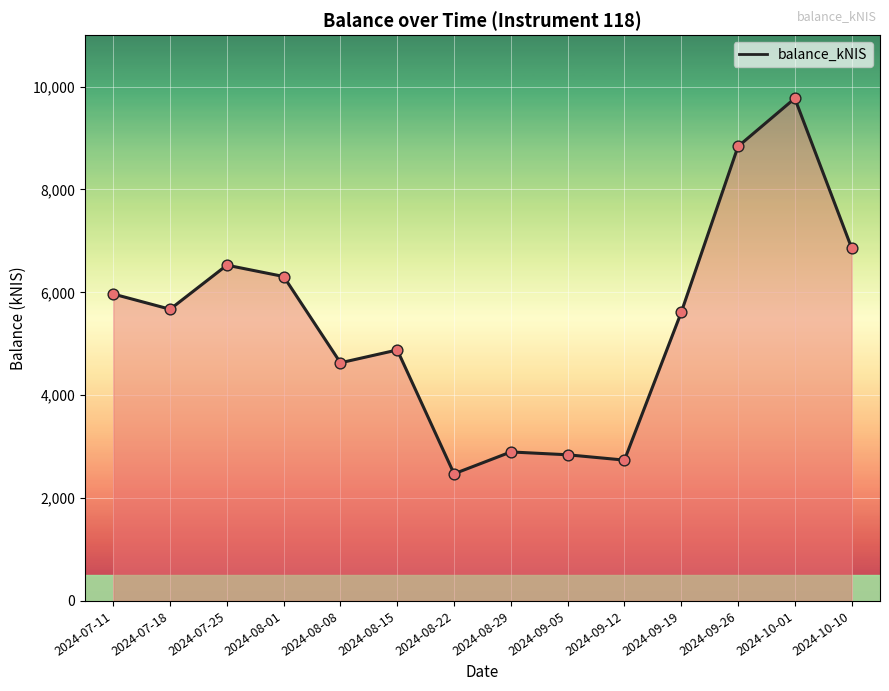

Approximately how many times larger is the value at 2024-10-10 compared to 2024-09-19?

1.2